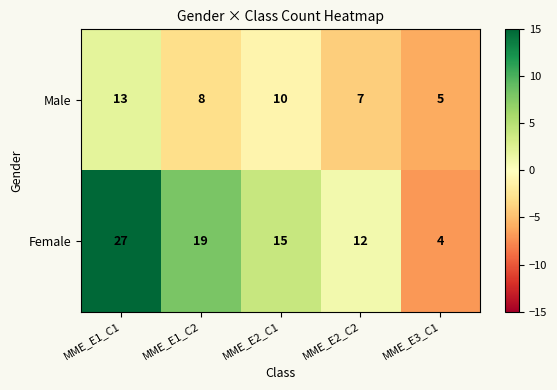

What is the difference between the maximum and second lowest values in the Male series?

6